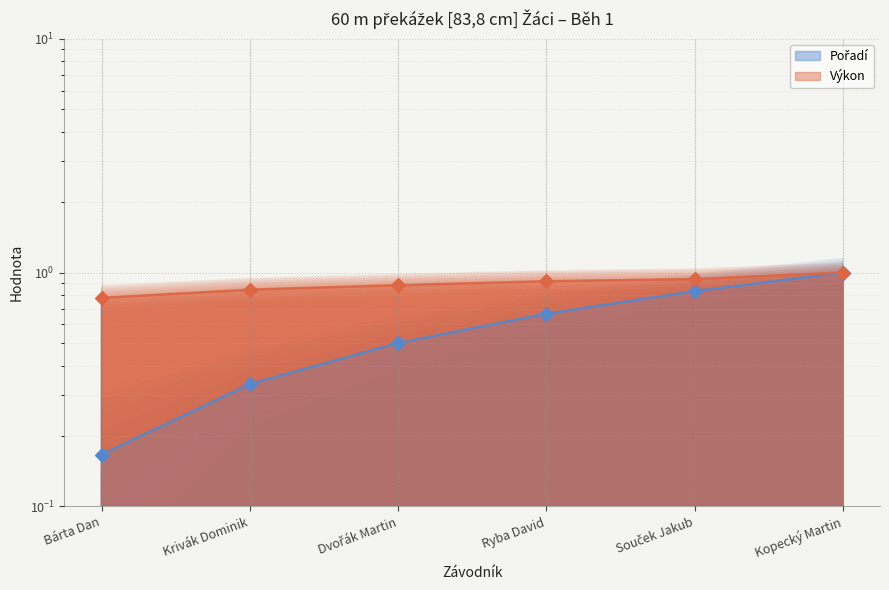

Which series has the largest total across all categories?

Výkon